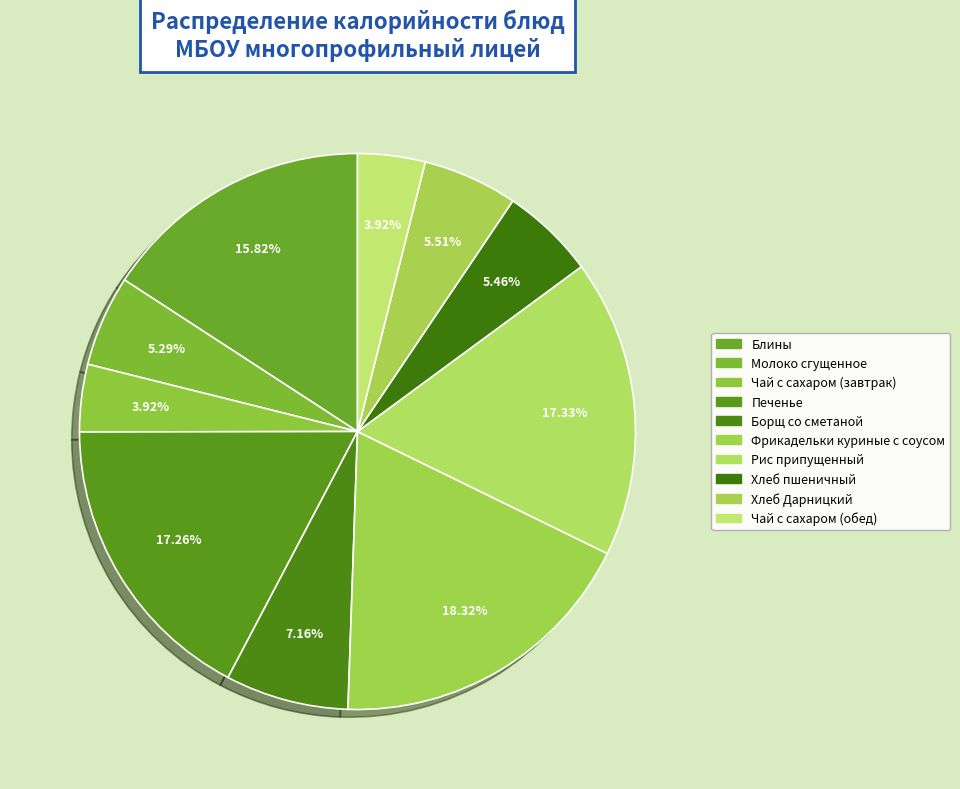

Count the number of slices in the pie.

10